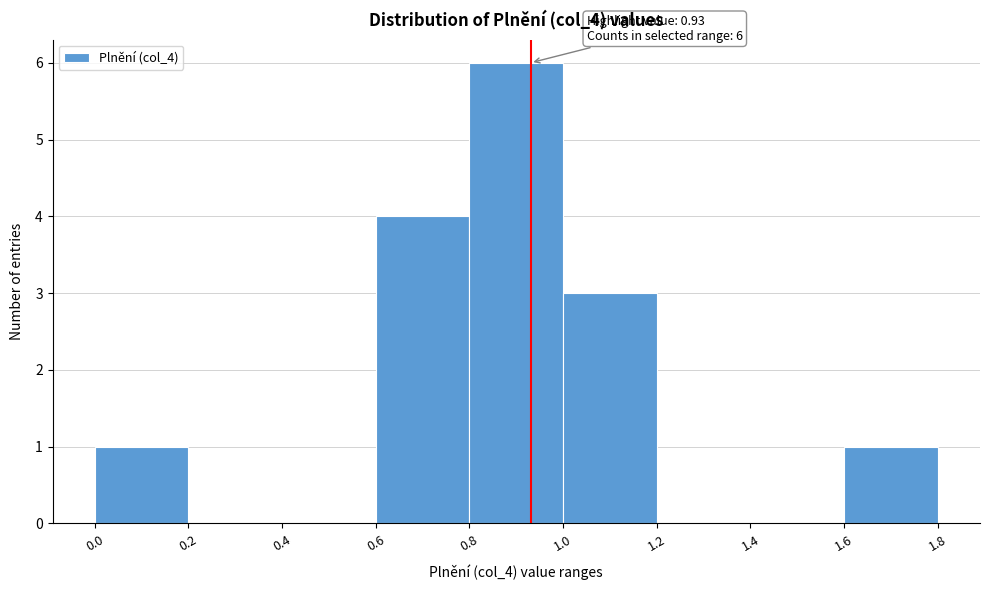

Which range on the x-axis has the tallest bar?

0.8 to 1.0